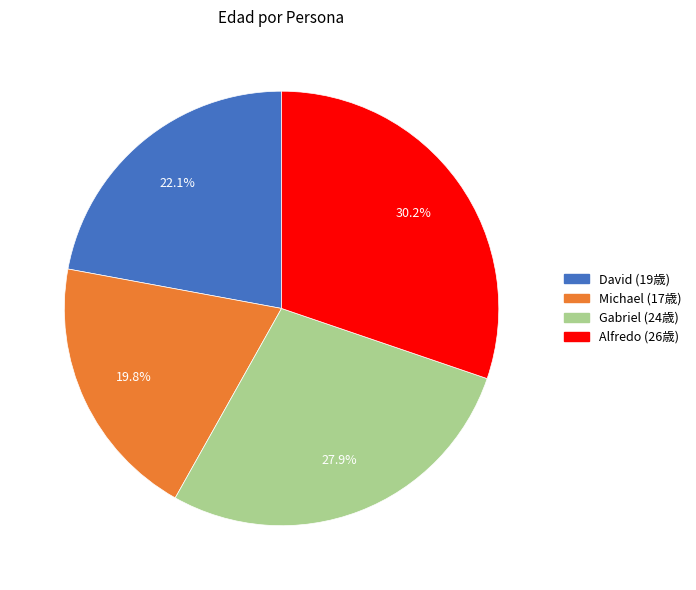

To the nearest percent, what portion does David represent?

22%